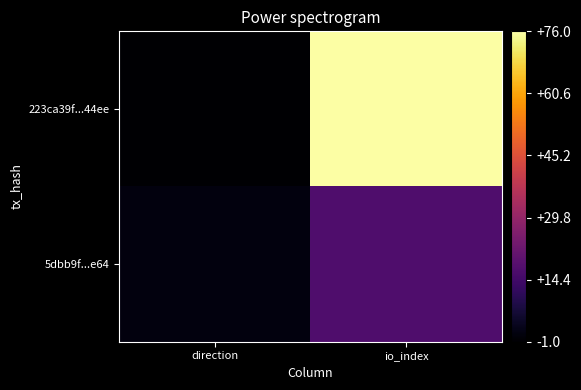

Reading left to right, what are all the values shown in this chart?

223ca39f...44ee: direction=-1	io_index=76
5dbb9f...e64: direction=1	io_index=17